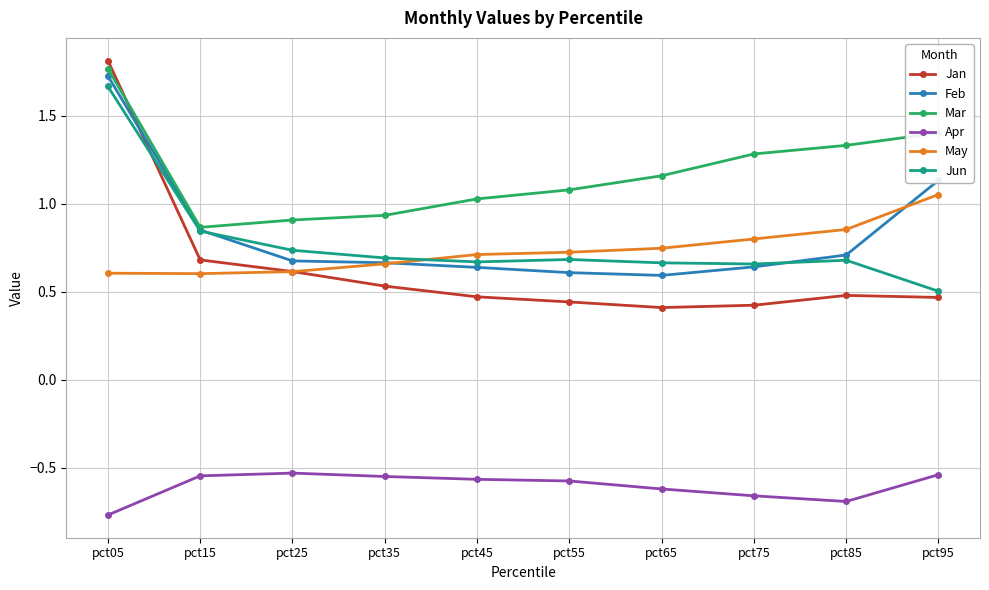

What is the difference between the highest and lowest values at pct45?

1.6